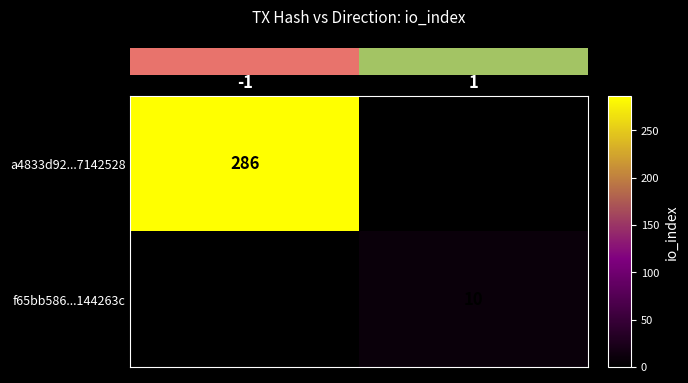

Which category has the lowest value in the row_0 series?

-1